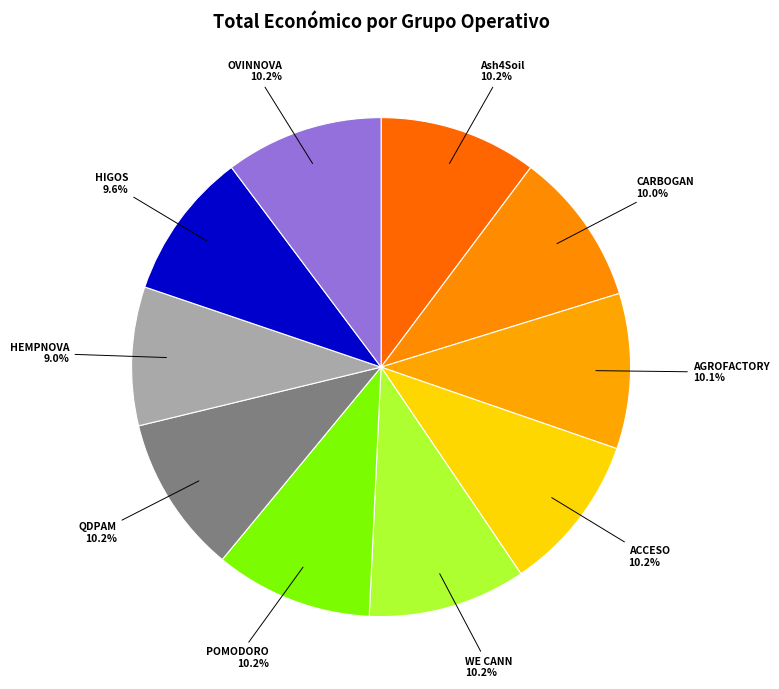

The HIGOS slice represents 1% of the pie. True or false?

False